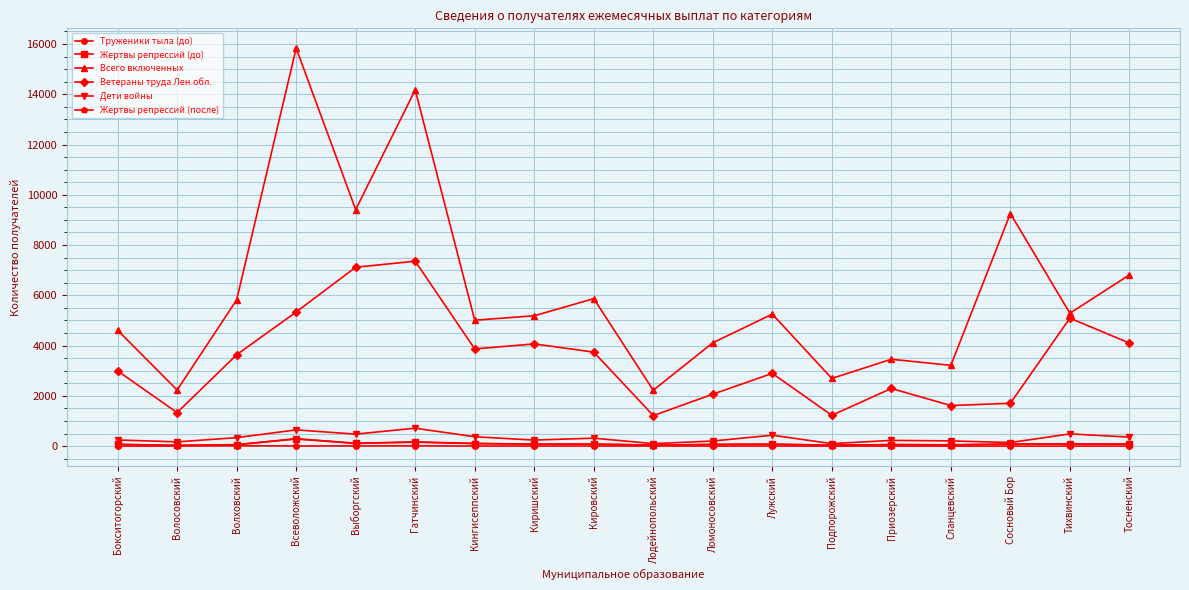

True or false: Жертвы репрессий (после) and Ветераны труда Лен.обл. cross at least once.

False